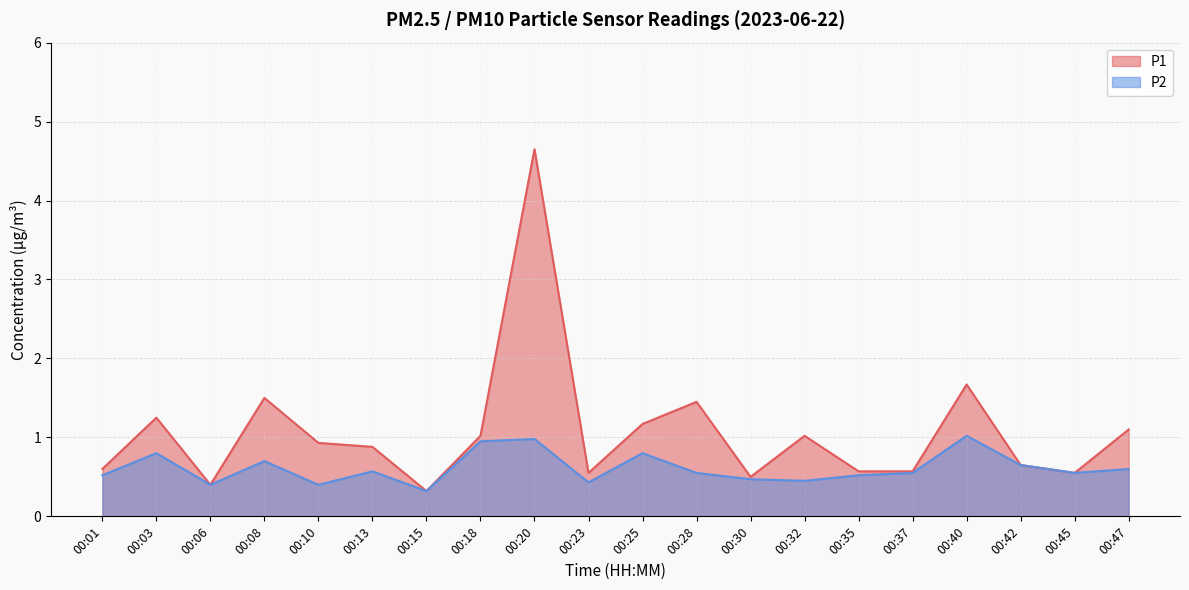

List the labels in order of P2 value, smallest first.

00:15, 00:06, 00:10, 00:23, 00:32, 00:30, 00:01, 00:35, 00:28, 00:37, 00:45, 00:13, 00:47, 00:42, 00:08, 00:03, 00:25, 00:18, 00:20, 00:40